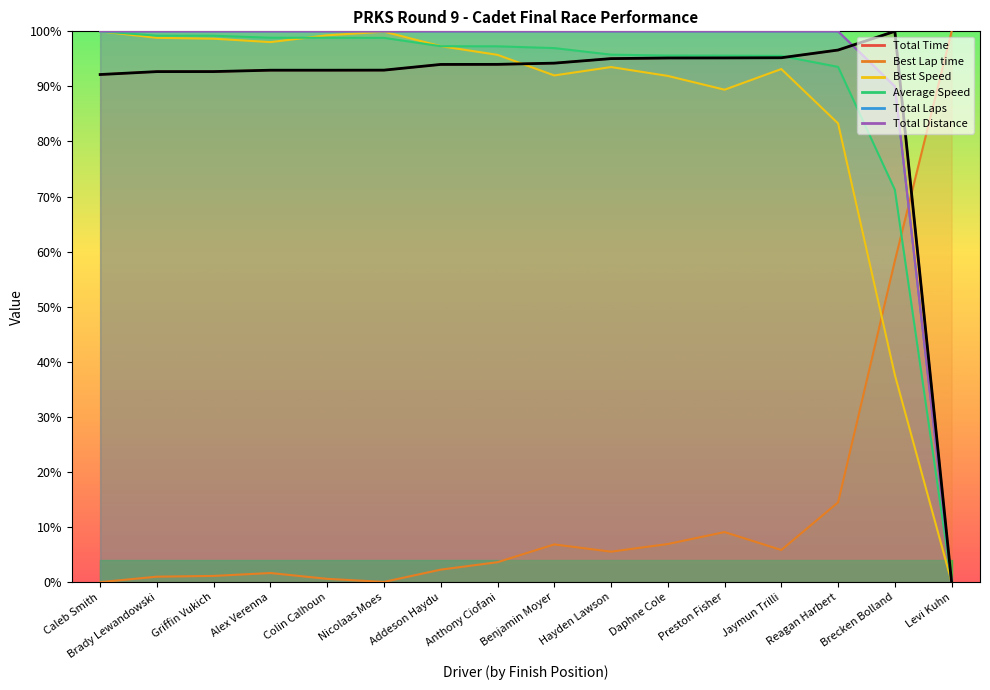

What is the highest value of the Total Laps series?

100.0